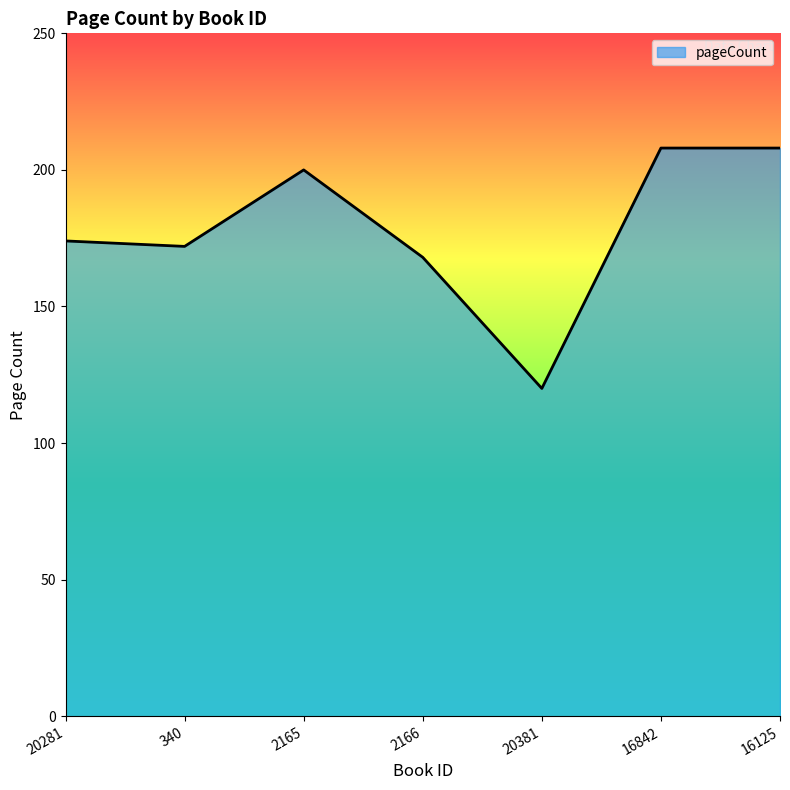

What is the smallest value displayed?

120